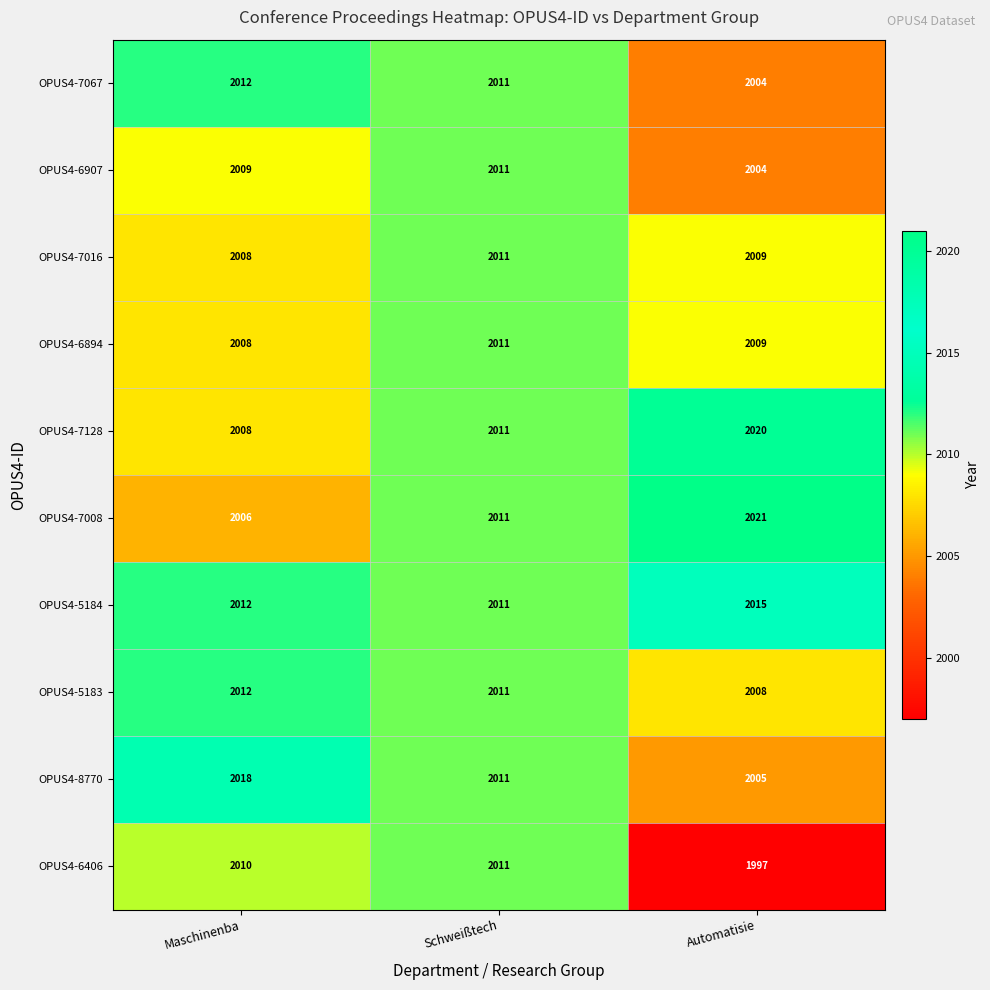

Count the OPUS4-8770 values in the range 2005 to 2018.

3